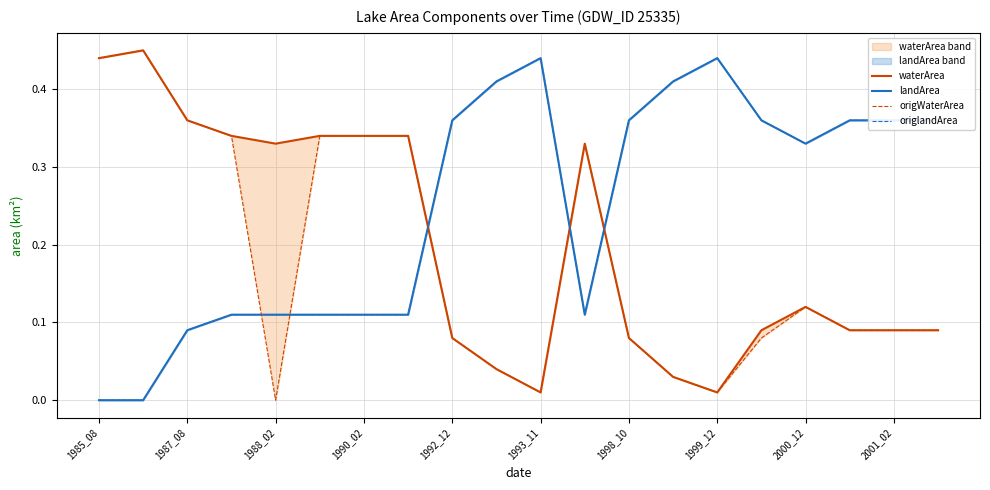

True or false: landArea has a value of 0.6 at 2001_02.

False